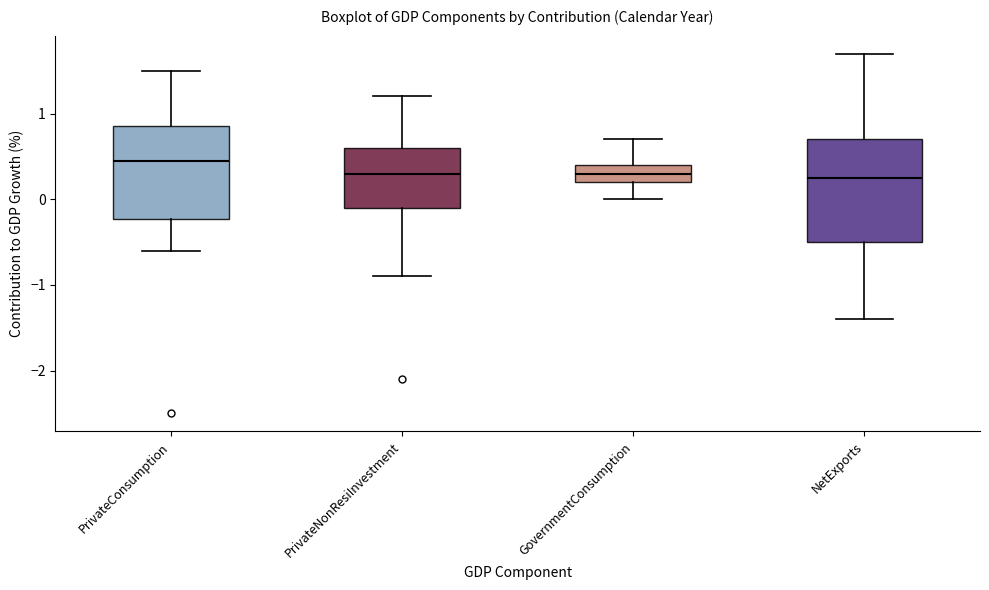

Which box is the tallest, from its lower edge to its upper edge?

NetExports